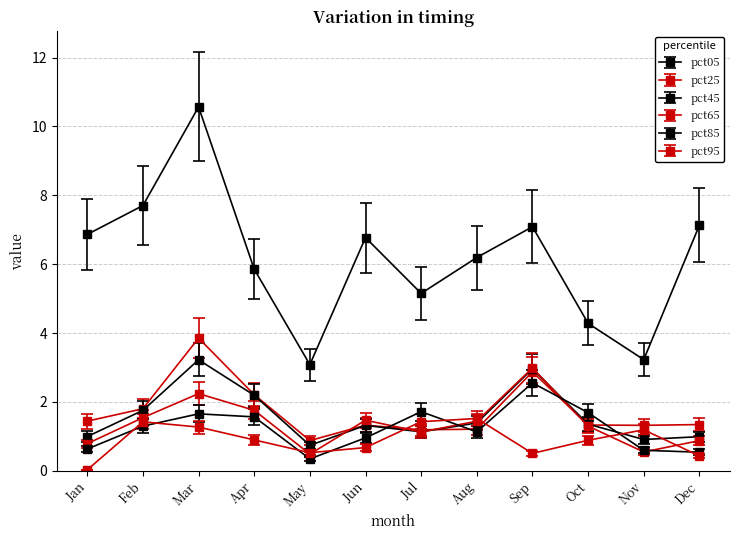

How many lines are shown in the chart?

6